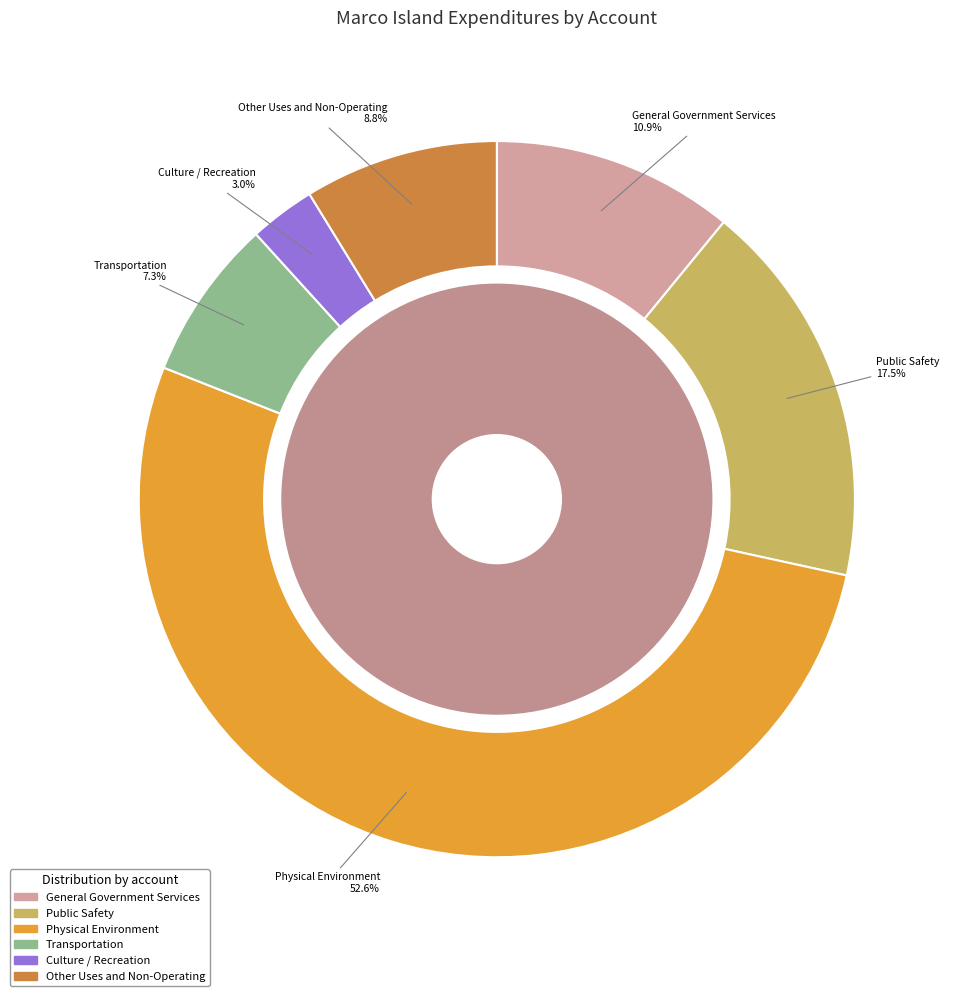

What is the smallest slice in the pie chart?

Culture / Recreation